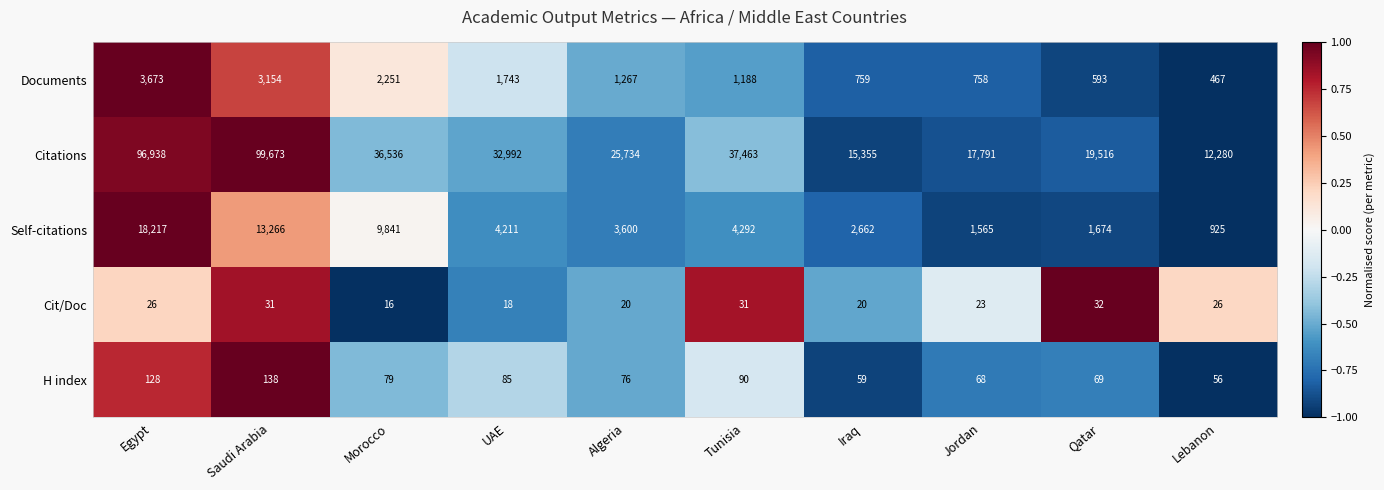

What is the difference between the maximum and minimum values in the Documents series?

3206